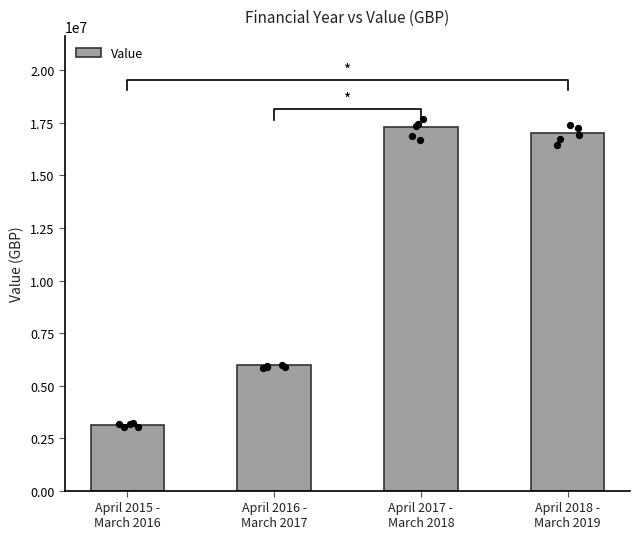

What is the ratio of the value at April 2018 -
March 2019 to the value at April 2016 -
March 2017?

2.8